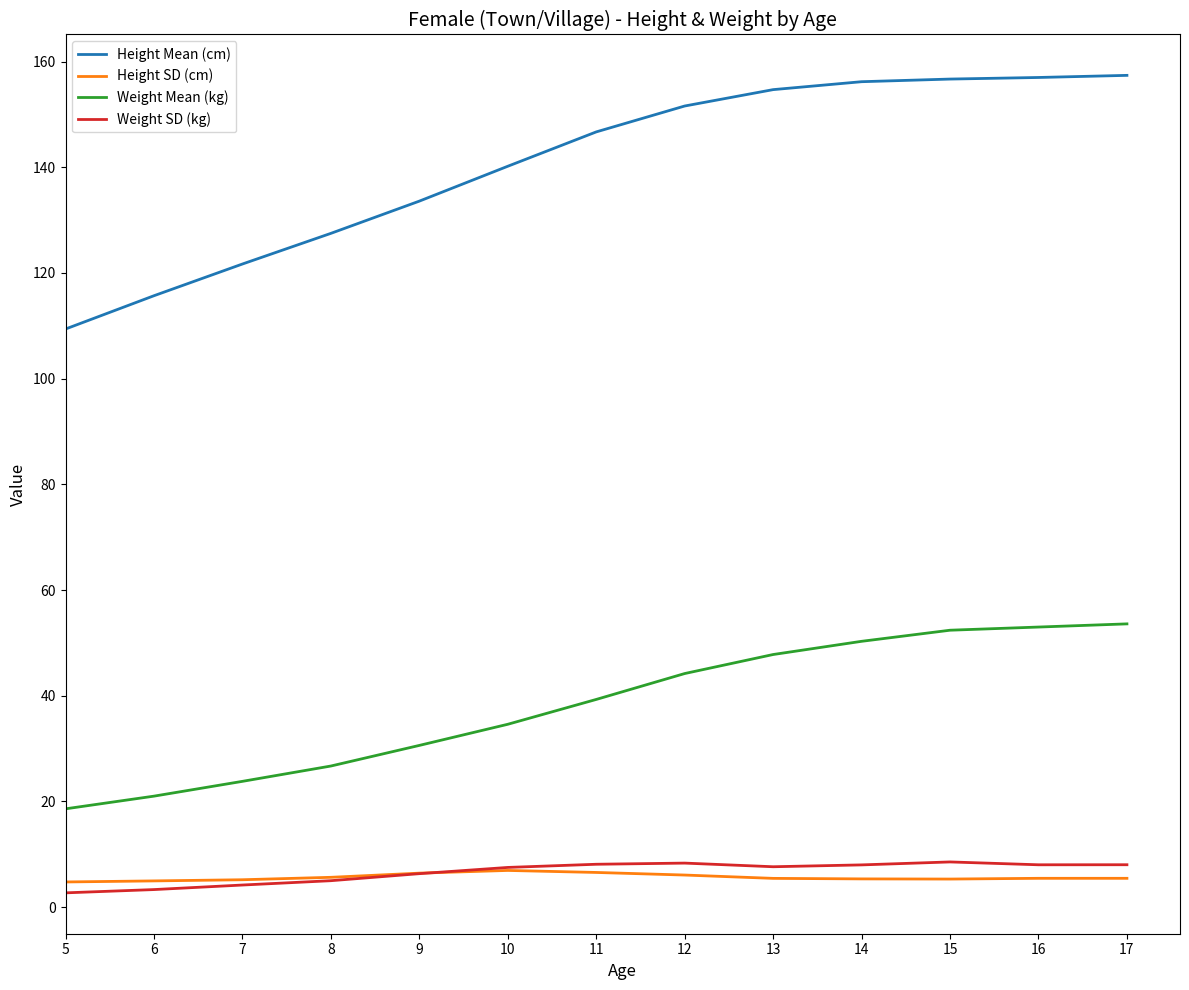

True or false: Weight Mean (kg) and Weight SD (kg) cross at least once.

False